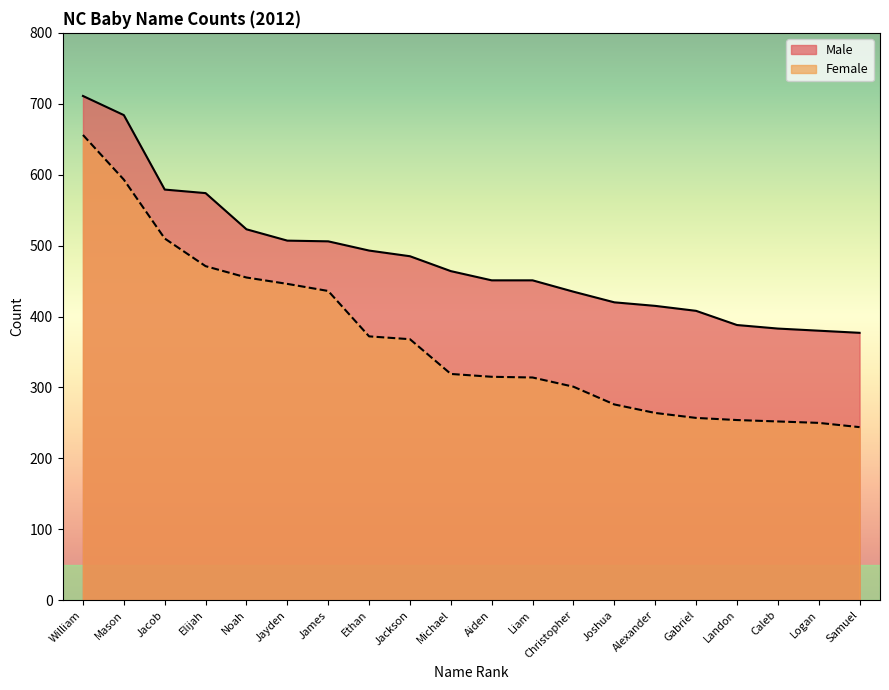

Between William and Liam, which series saw the biggest shift?

Female